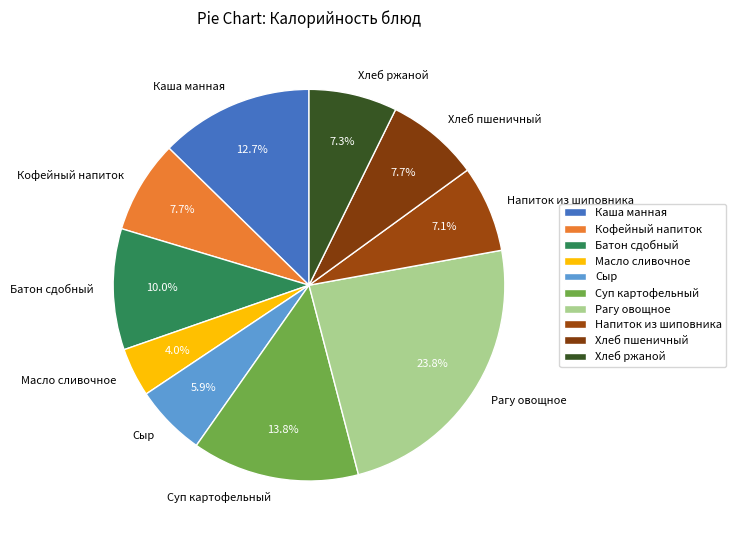

To the nearest percent, what is the difference between the Каша манная and Масло сливочное slice percentages?

9%